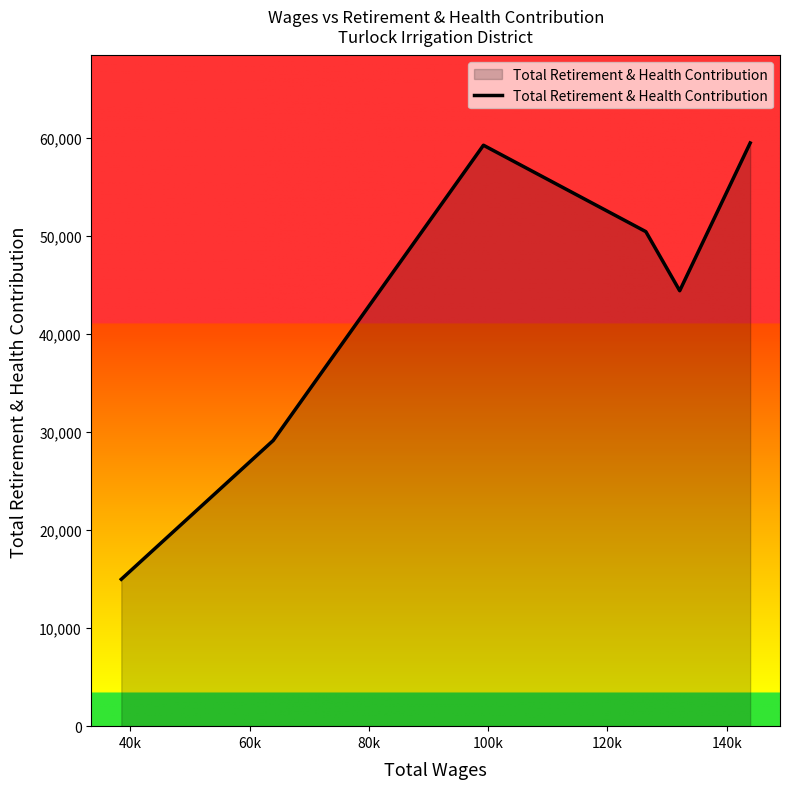

Does the chart display data point markers on the line(s)?

No